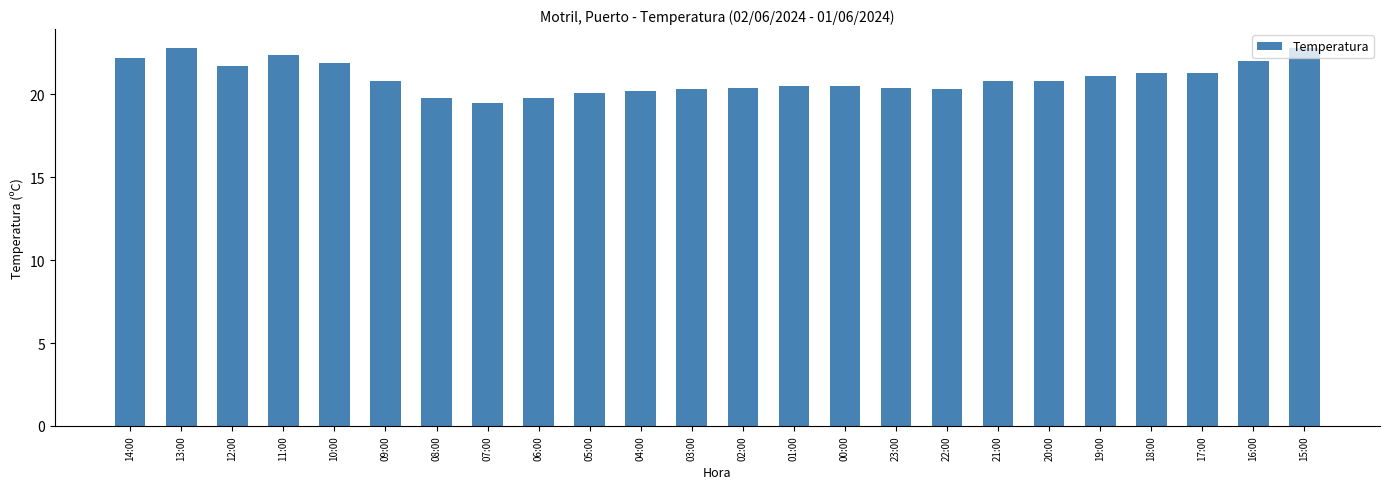

Reading right to left, transcribe all the data shown in this chart.

22.8	22.0	21.3	21.3	21.1	20.8	20.8	20.3	20.4	20.5	20.5	20.4	20.3	20.2	20.1	19.8	19.5	19.8	20.8	21.9	22.4	21.7	22.8	22.2